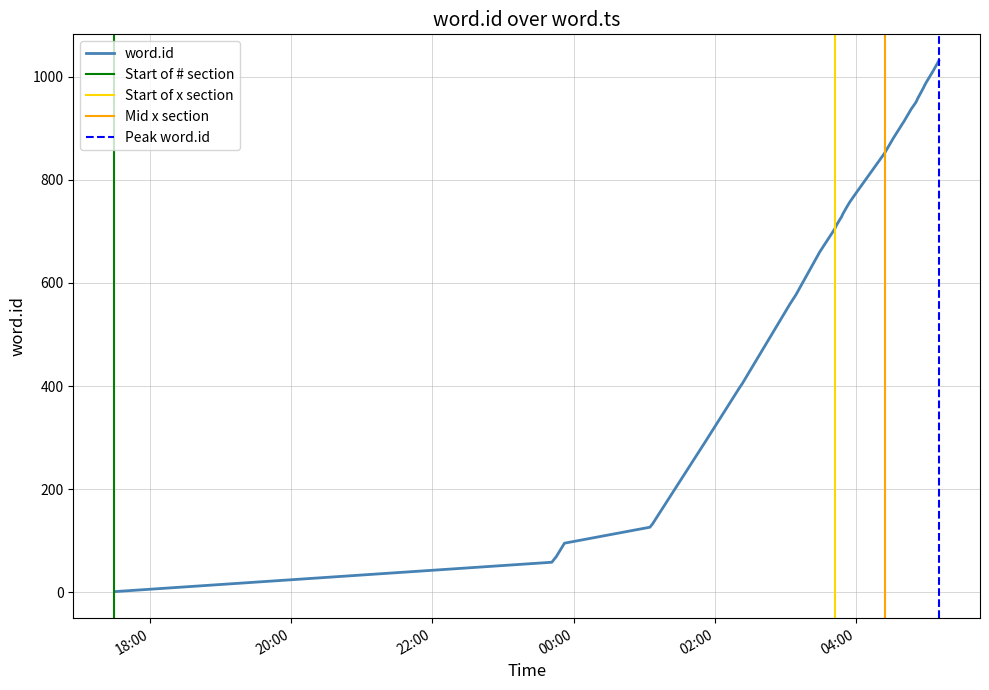

How many categories are shown in the chart?

40